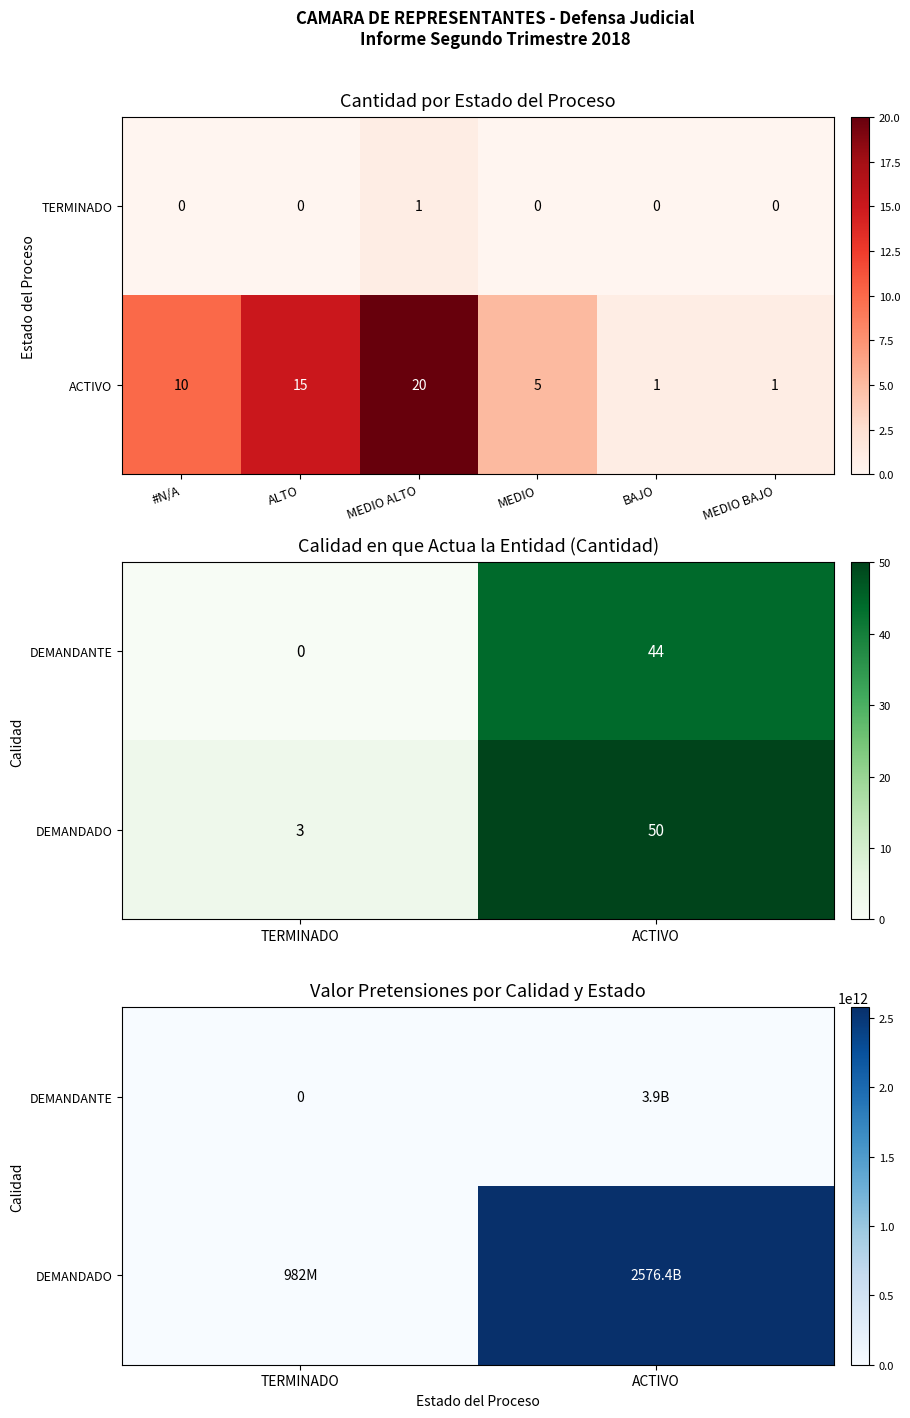

What is the sum of all DEMANDANTE values?

3861719132